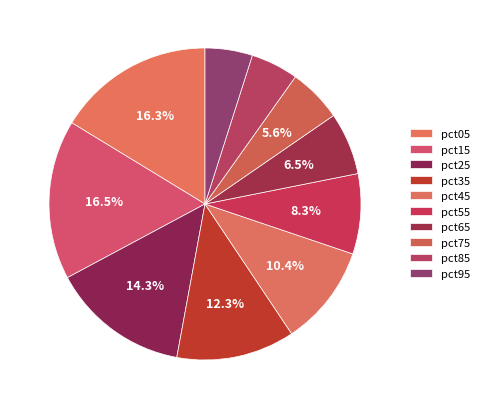

Rank the categories by value from highest to lowest.

pct15, pct05, pct25, pct35, pct45, pct55, pct65, pct75, pct85, pct95